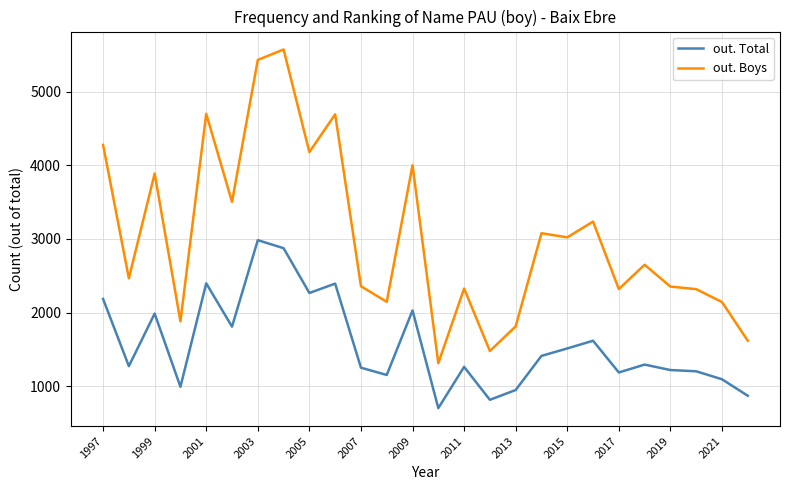

True or false: out. Boys and out. Total intersect in this chart.

False